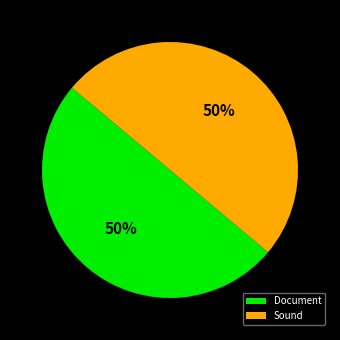

Is the sum of Document and Sound greater than half?

Yes